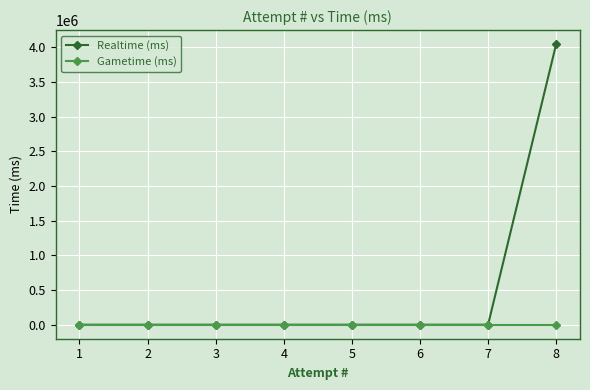

At which category is the sum across all series the highest?

8